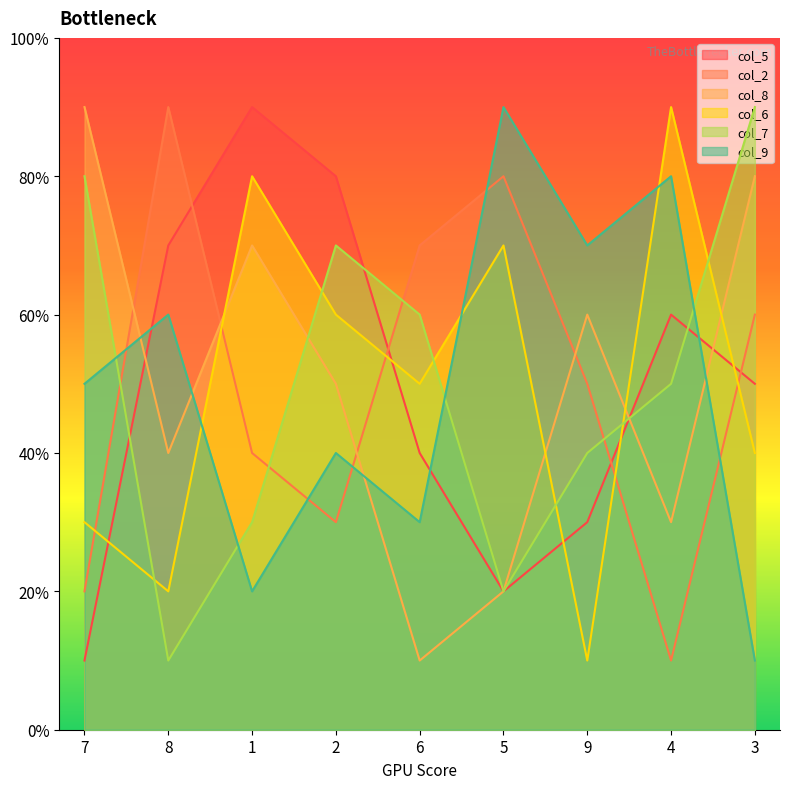

What is the value of the col_5 point at the 3rd from the left?

9